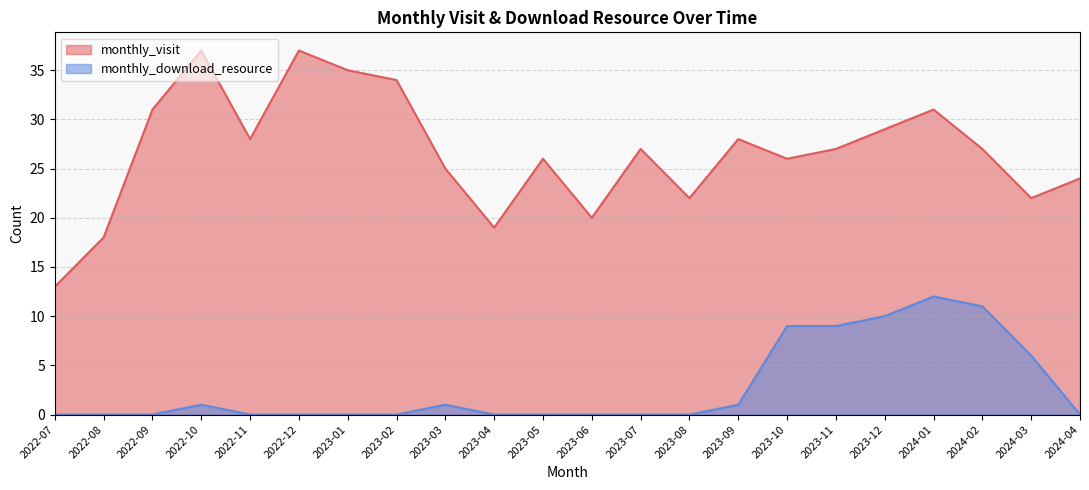

Rank the series at 2023-07 from highest to lowest value.

monthly_visit, monthly_download_resource